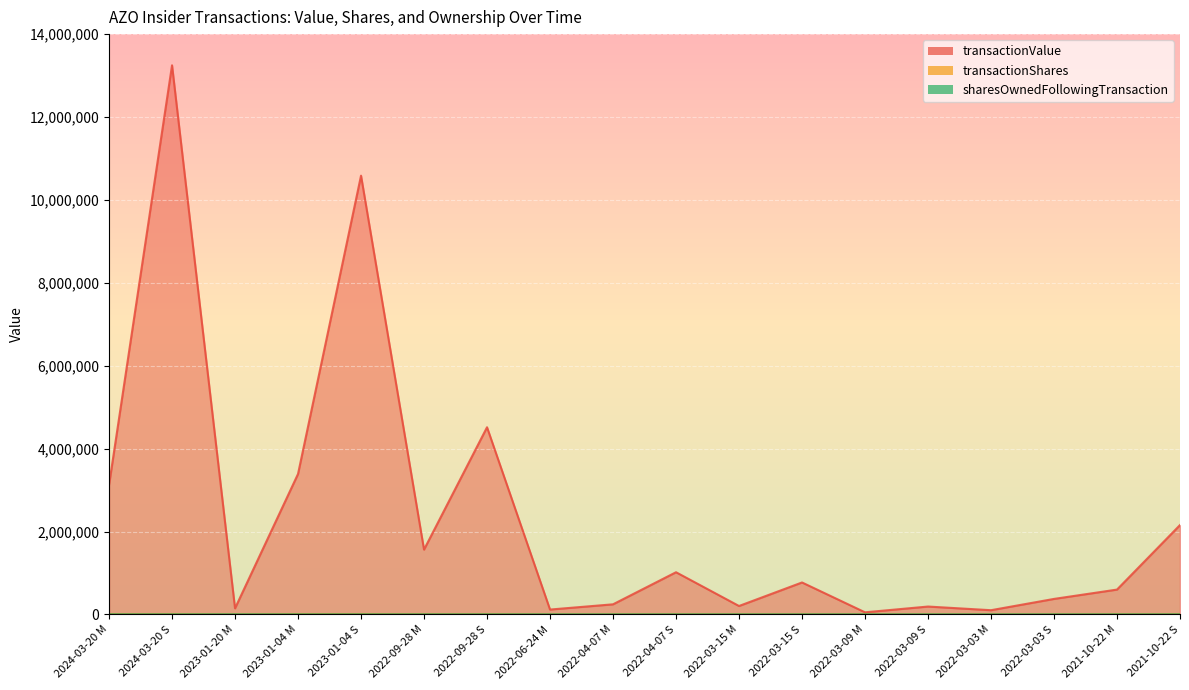

What is the greatest value displayed?

13247440